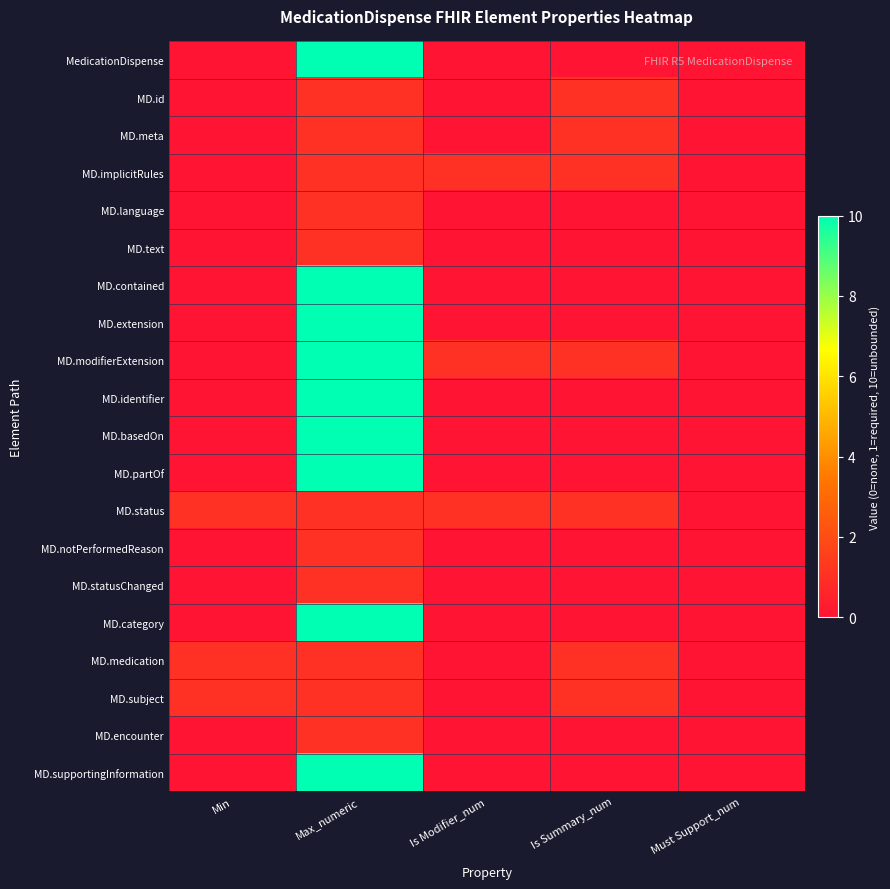

Which series has the largest total across all categories?

MD.modifierExtension